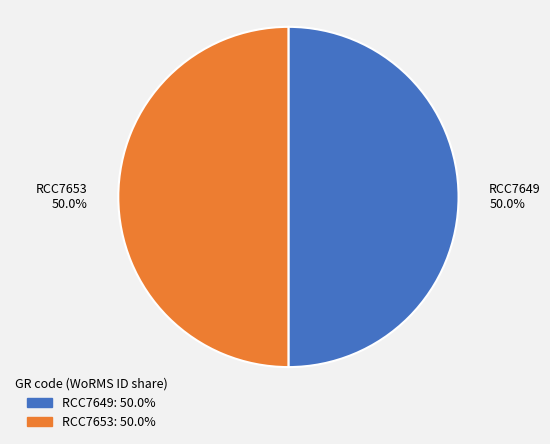

Count the number of slices in the pie.

2